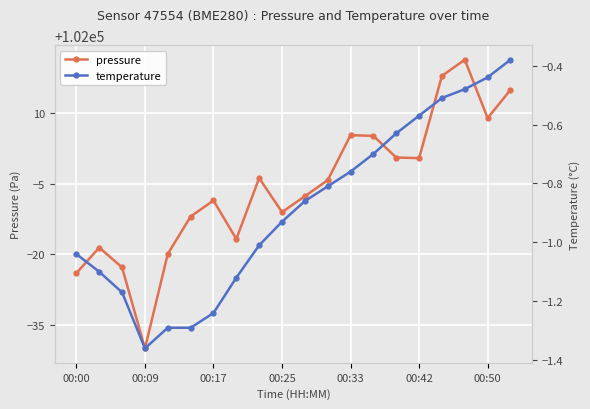

How many interior local valleys does the pressure series have?

5